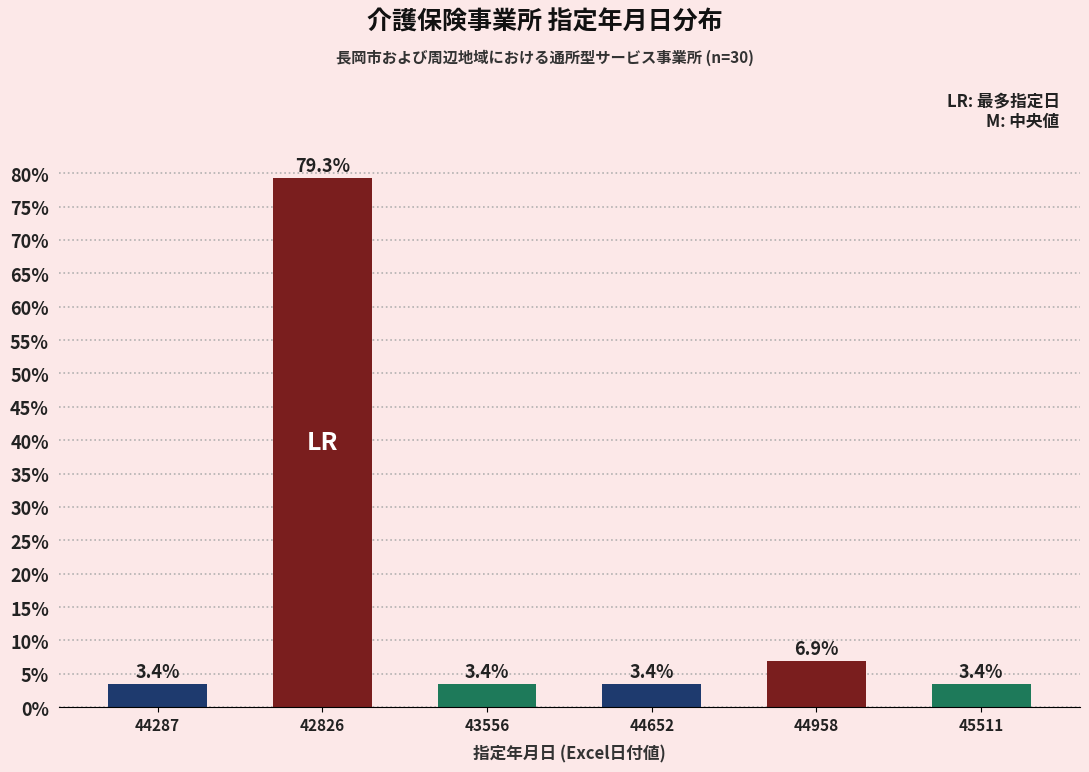

The value at 43556 is 3.4. True or false?

True